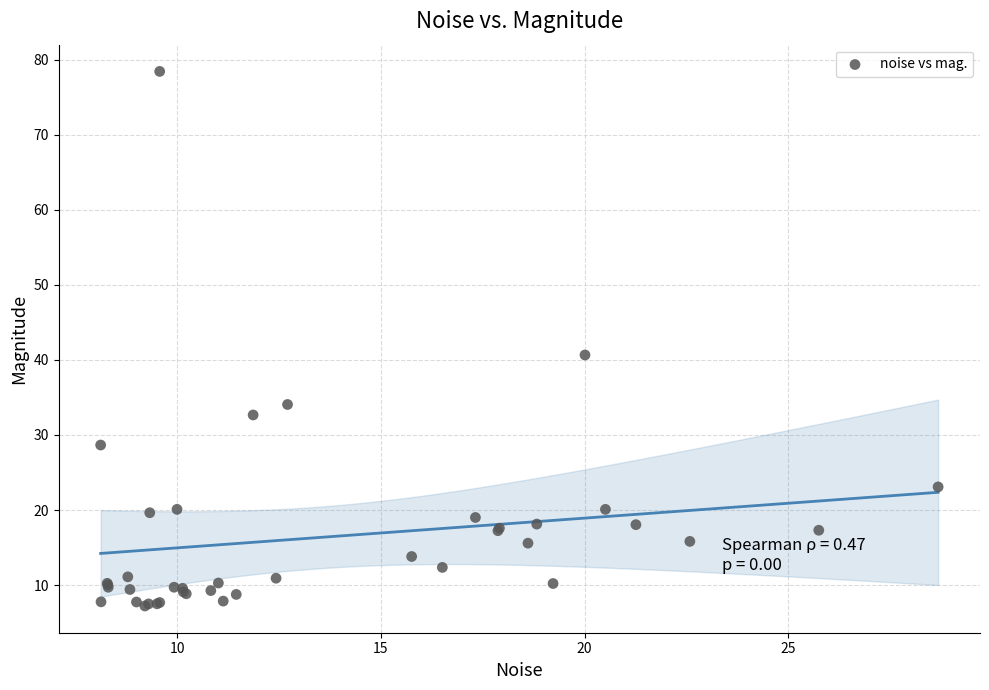

What Y value in the scatter plot is closest to 42?

40.6